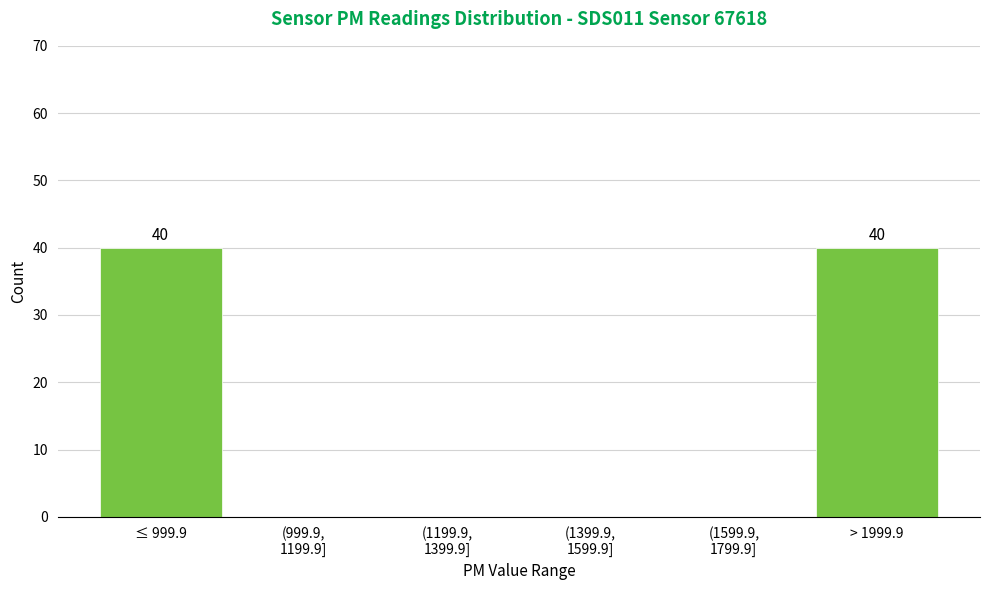

True or false: the data shows 66 at > 1999.9.

False